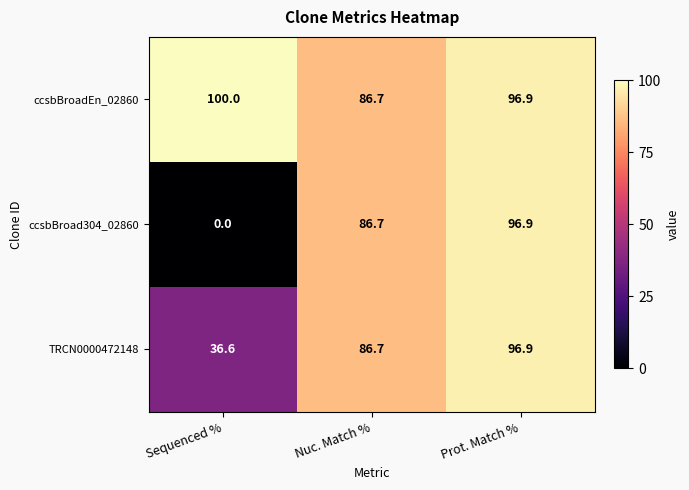

Which series has the largest range (max minus min)?

ccsbBroad304_02860